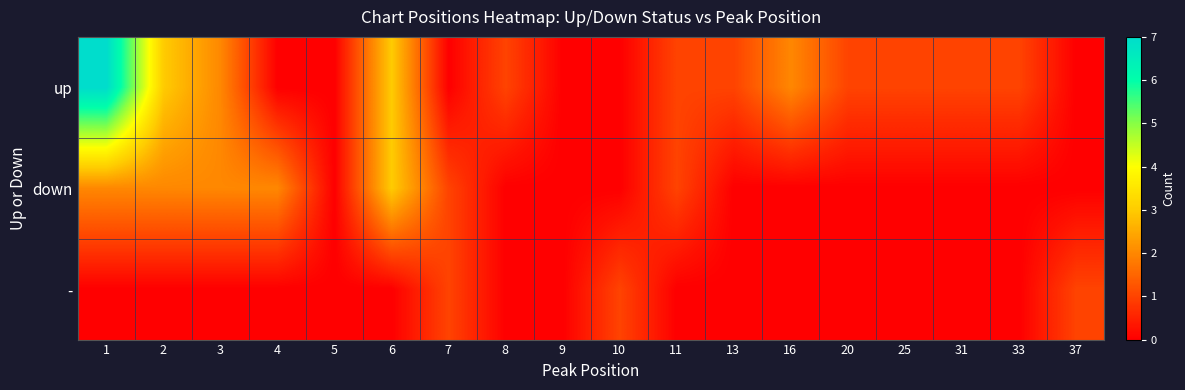

What is the total value across all series at 4?

2